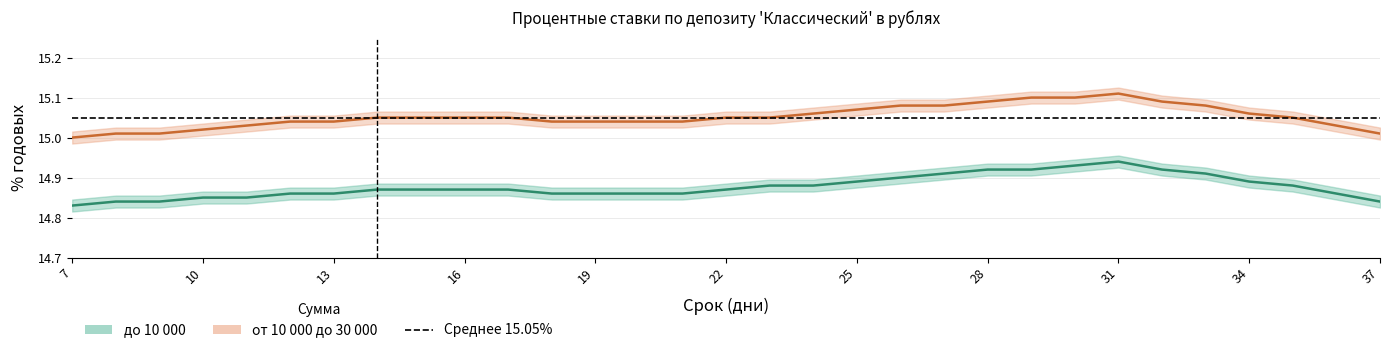

True or false: от 10 000 до 30 000 and до 10 000 cross at least once.

False